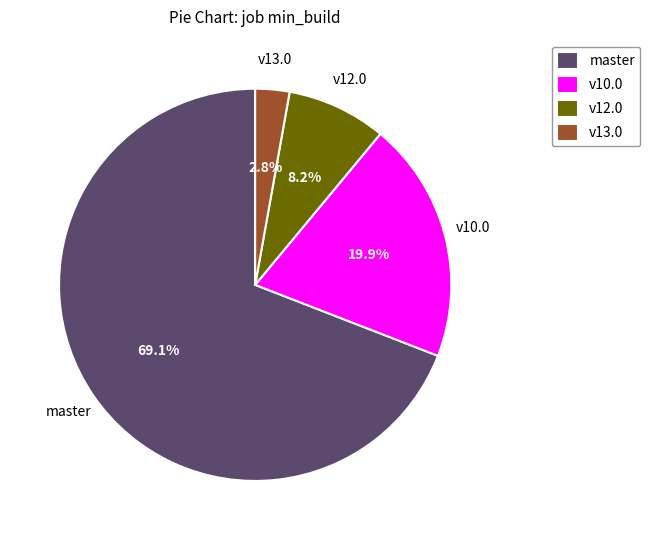

Rank the categories by value from lowest to highest.

v13.0, v12.0, v10.0, master